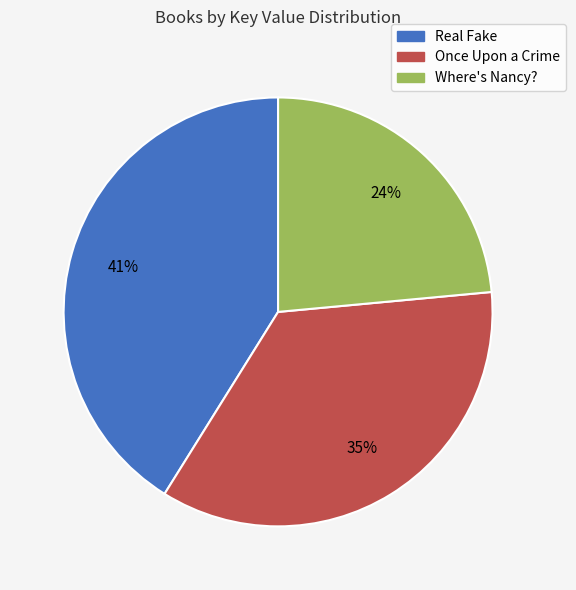

True or false: Real Fake accounts for 41% of the total.

True